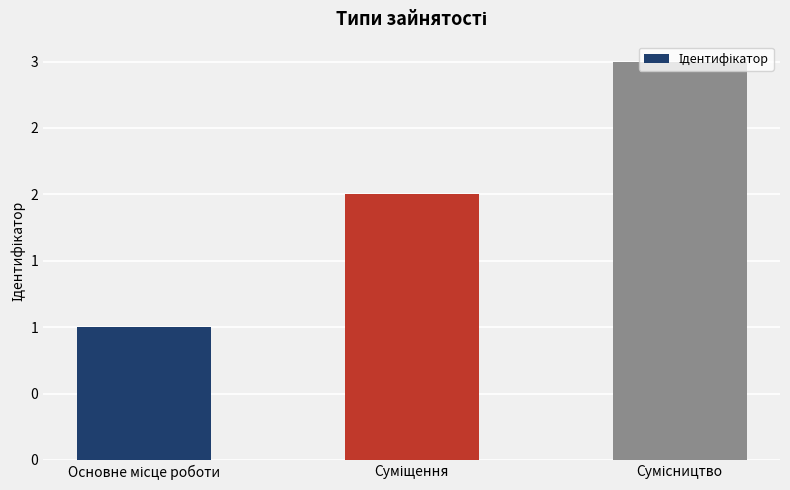

What is the value of the 1st bar from the left?

1